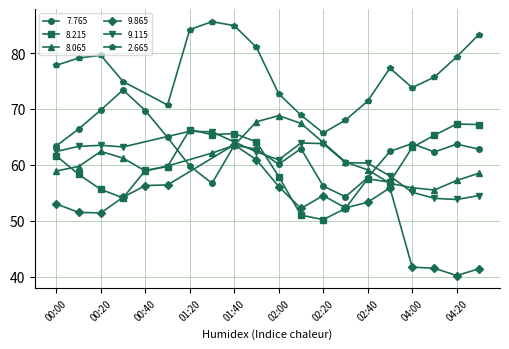

What is the lowest value of the 7.765 series?

54.3